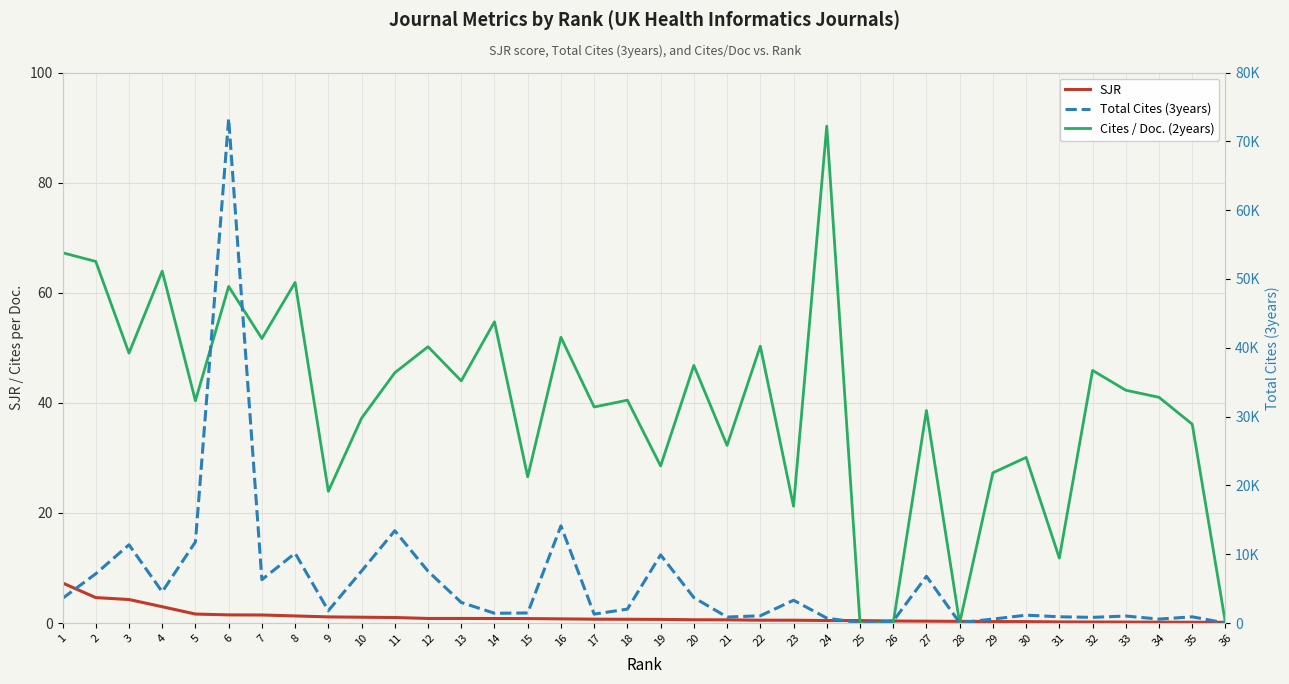

How many values in the Cites / Doc. (2years) series are below 41?

18